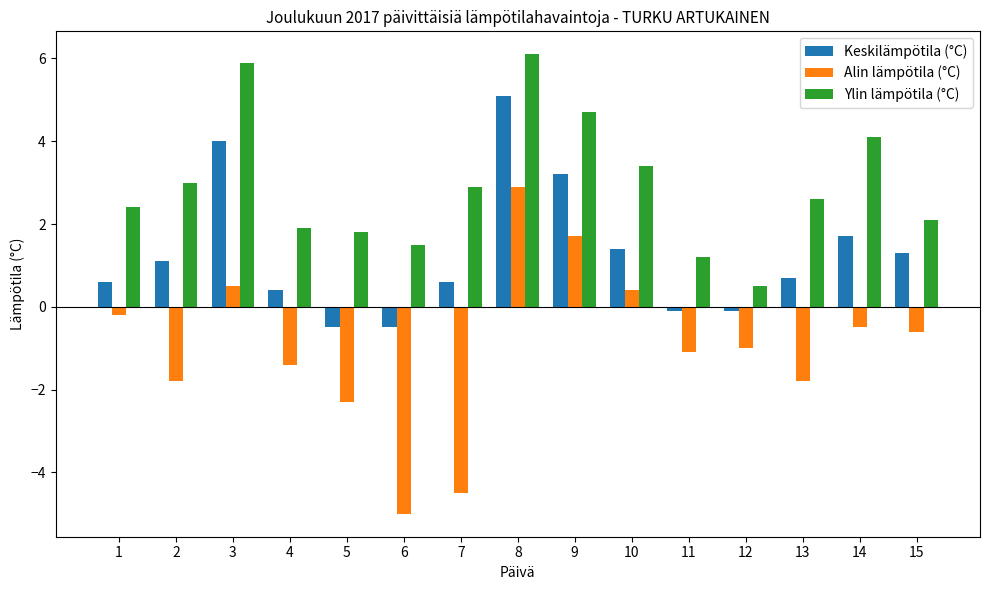

List the series in order of their overall mean, highest first.

Ylin lämpötila (°C), Keskilämpötila (°C), Alin lämpötila (°C)